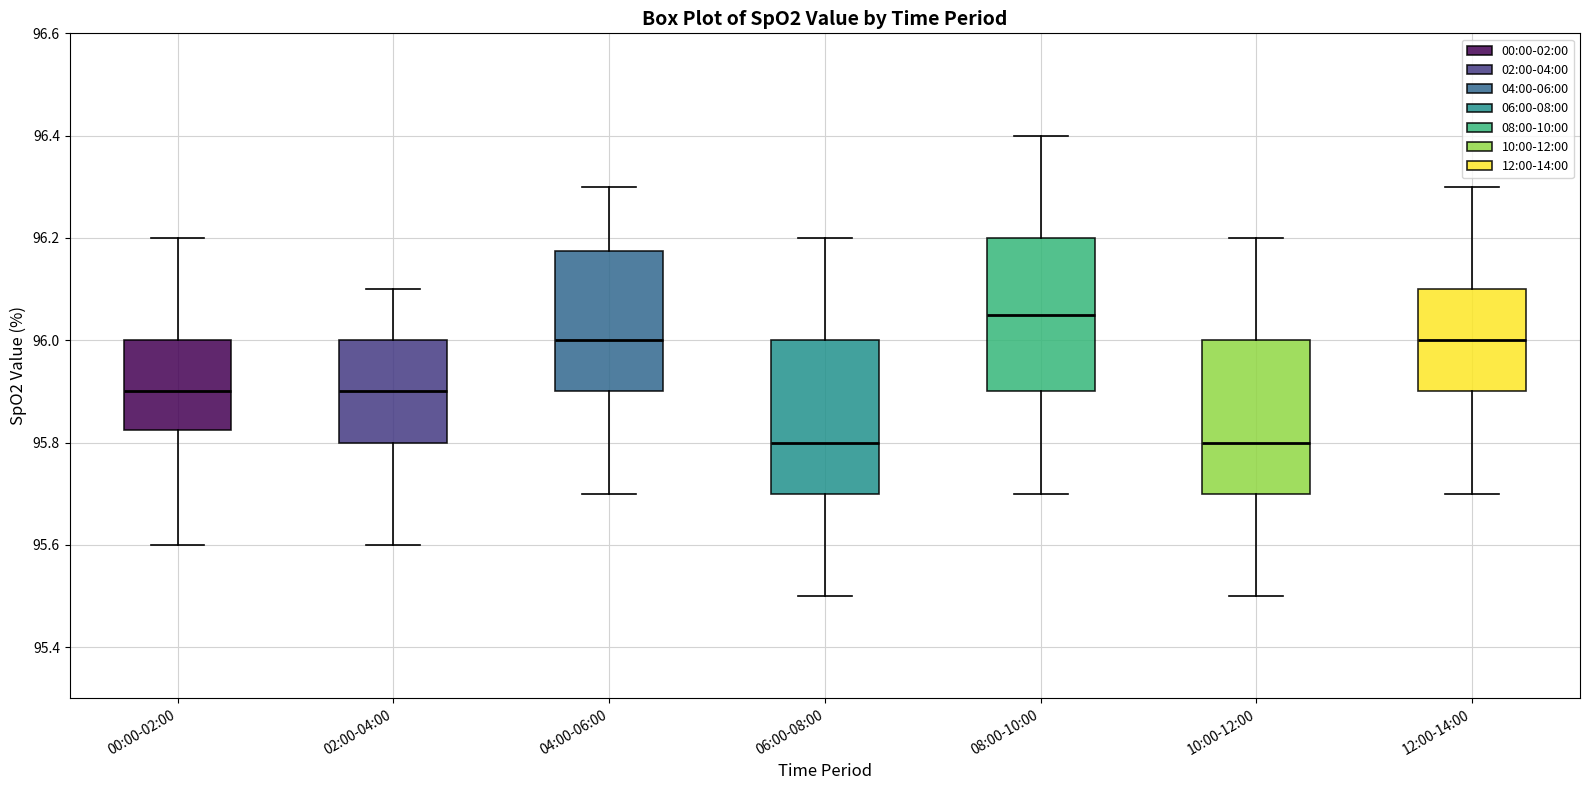

Where is the lower edge of the box for 12:00-14:00 on the y-axis? The values are not printed on the chart, so give them approximately, as read against the axis.

95.90